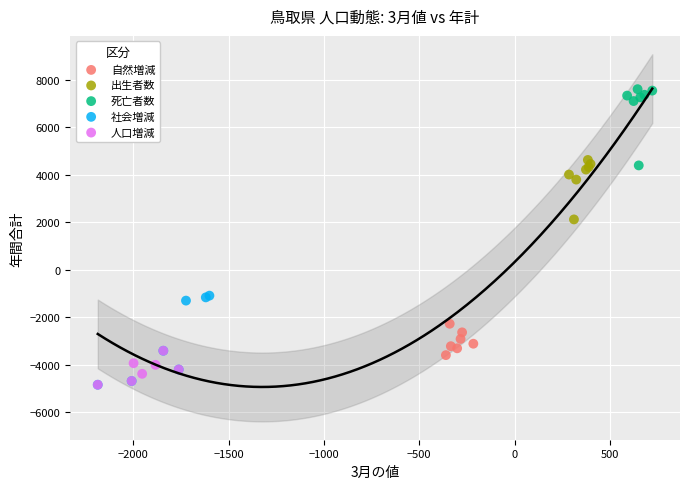

Which series has the largest Y range (max minus min)?

社会増減